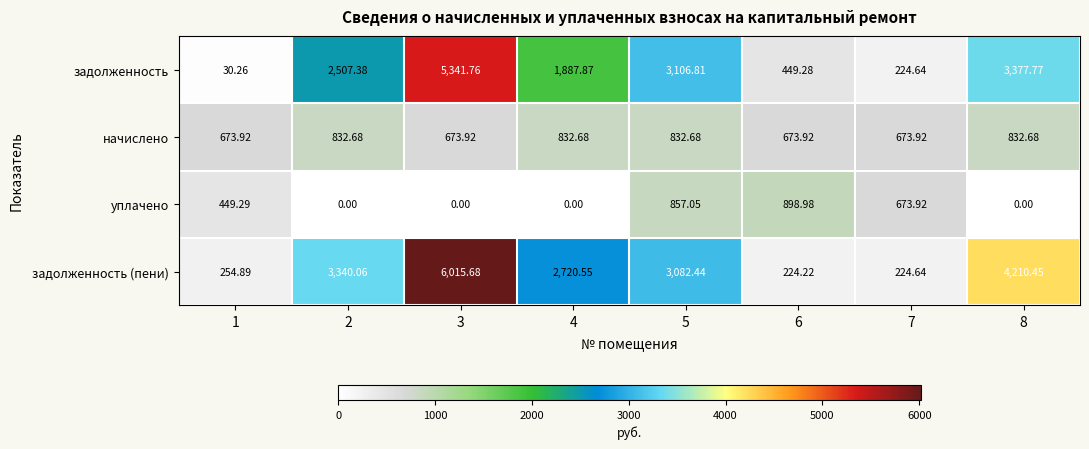

At which category does the chart reach its peak across all series?

3